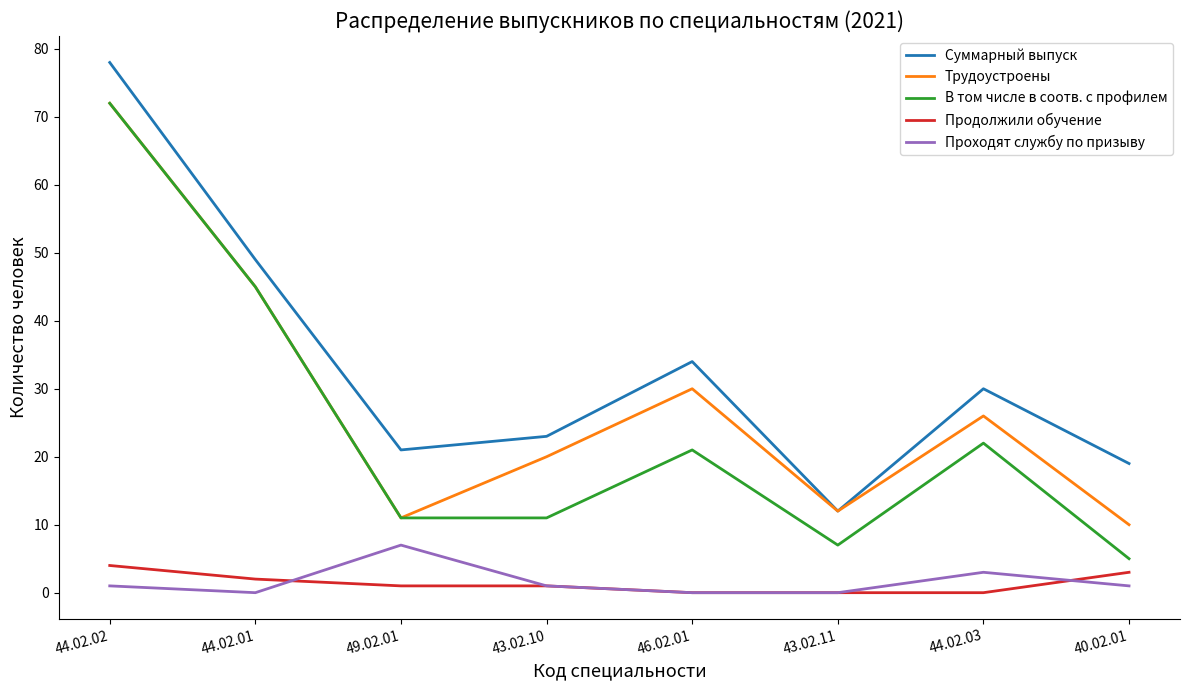

True or false: Продолжили обучение and Трудоустроены cross at least once.

False